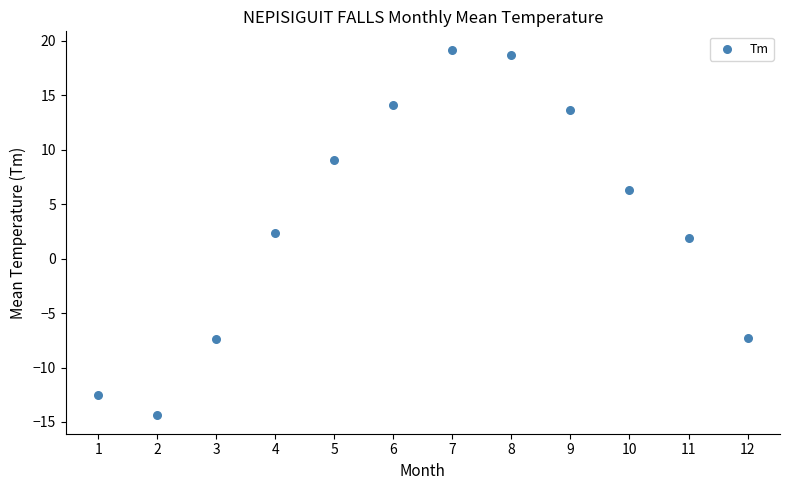

What is the range of X values (max minus min)?

11.0